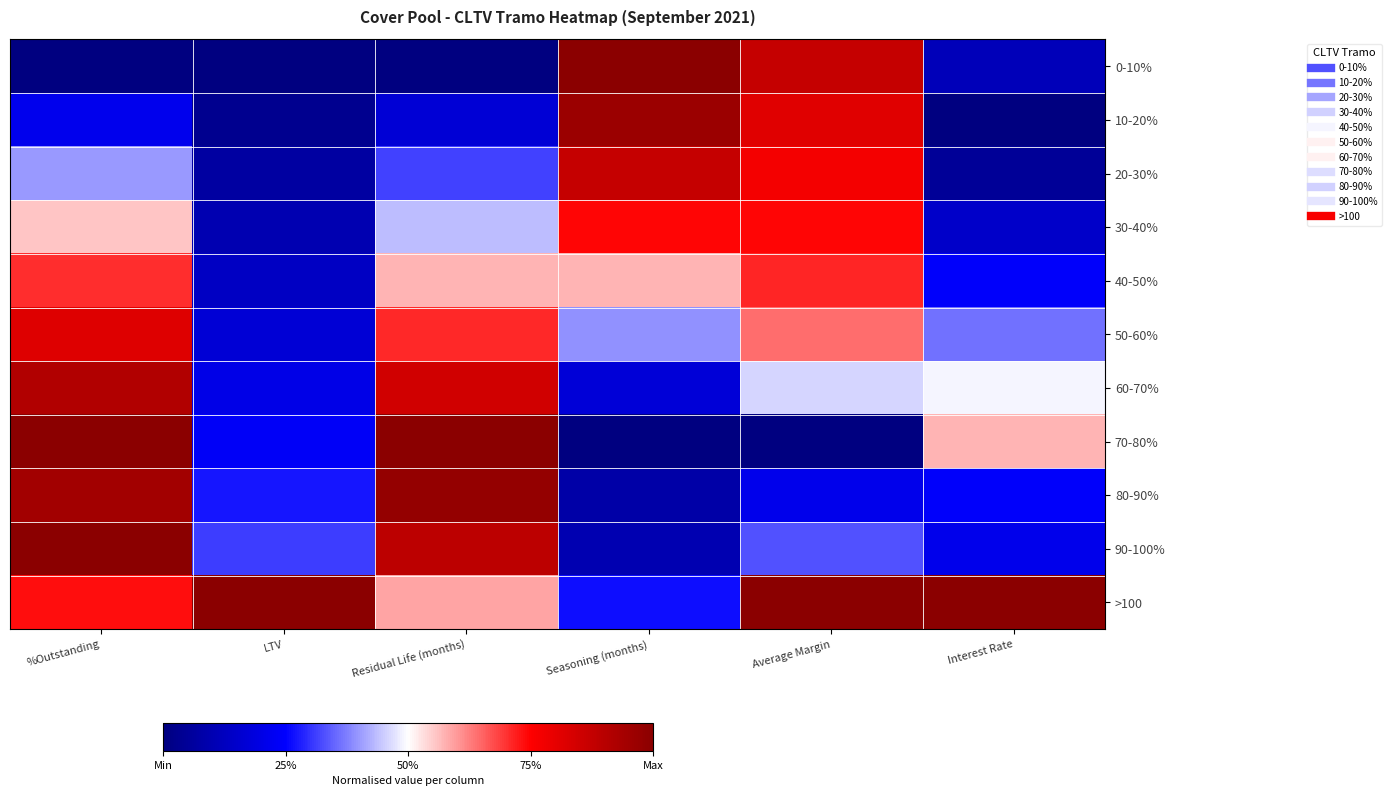

Rank the series by their maximum value, from highest to lowest.

0-10%, 70-80%, >100, 90-100%, 80-90%, 10-20%, 60-70%, 20-30%, 50-60%, 30-40%, 40-50%